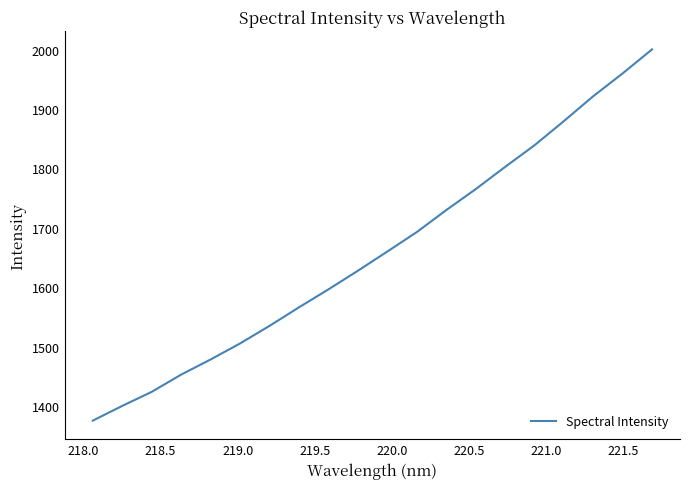

What is the maximum value shown in the chart?

2000.5